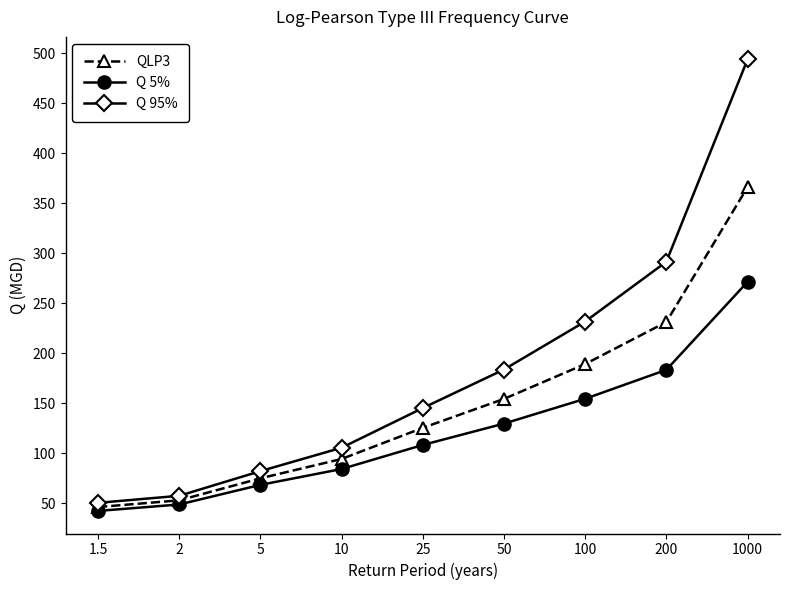

What is the total value across all series at 100?

575.4